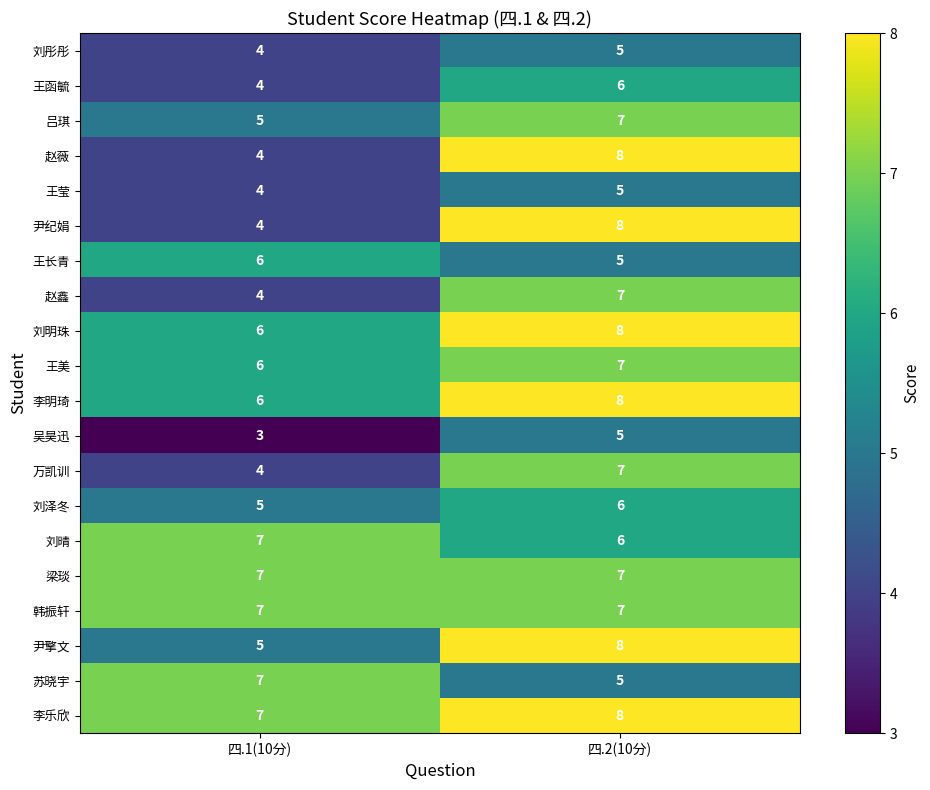

Which series has the largest total across all categories?

李乐欣